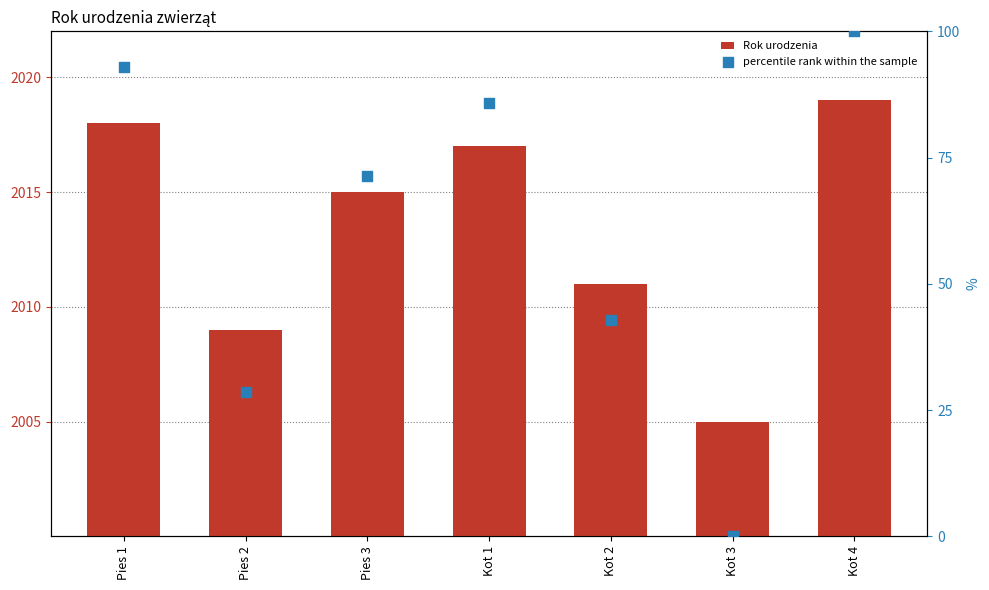

Which series contains the lowest Y value?

percentile rank within the sample